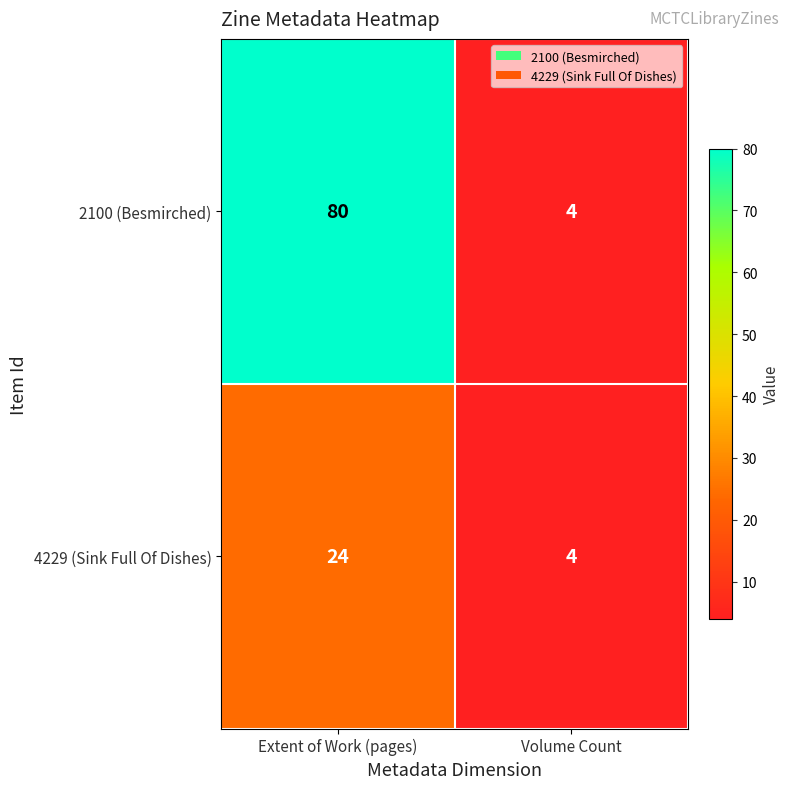

What is the difference between the 2100 (Besmirched) values at Volume Count and Extent of Work (pages)?

76